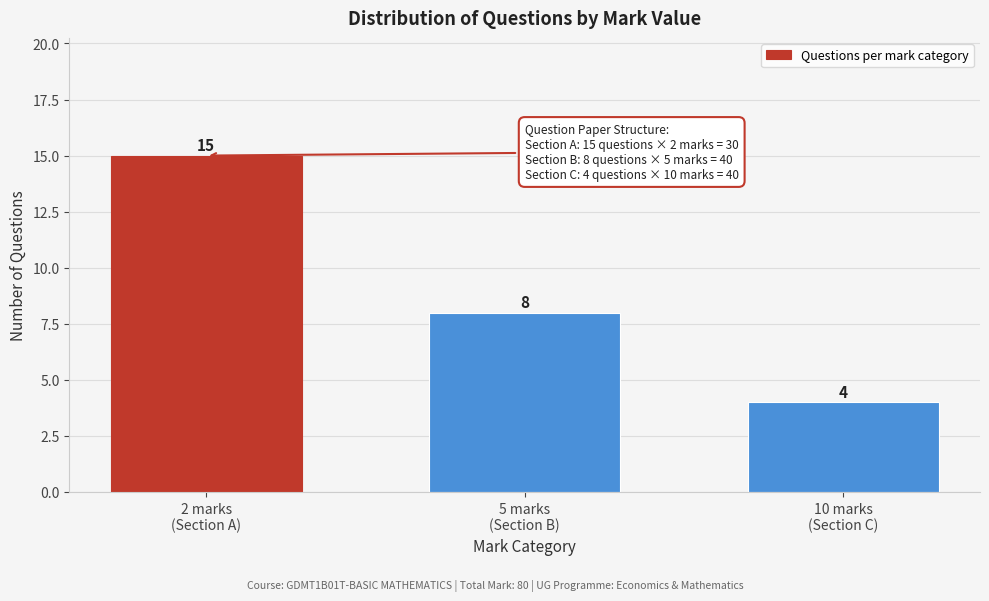

Reading left to right, list all the values displayed in this chart.

15	8	4